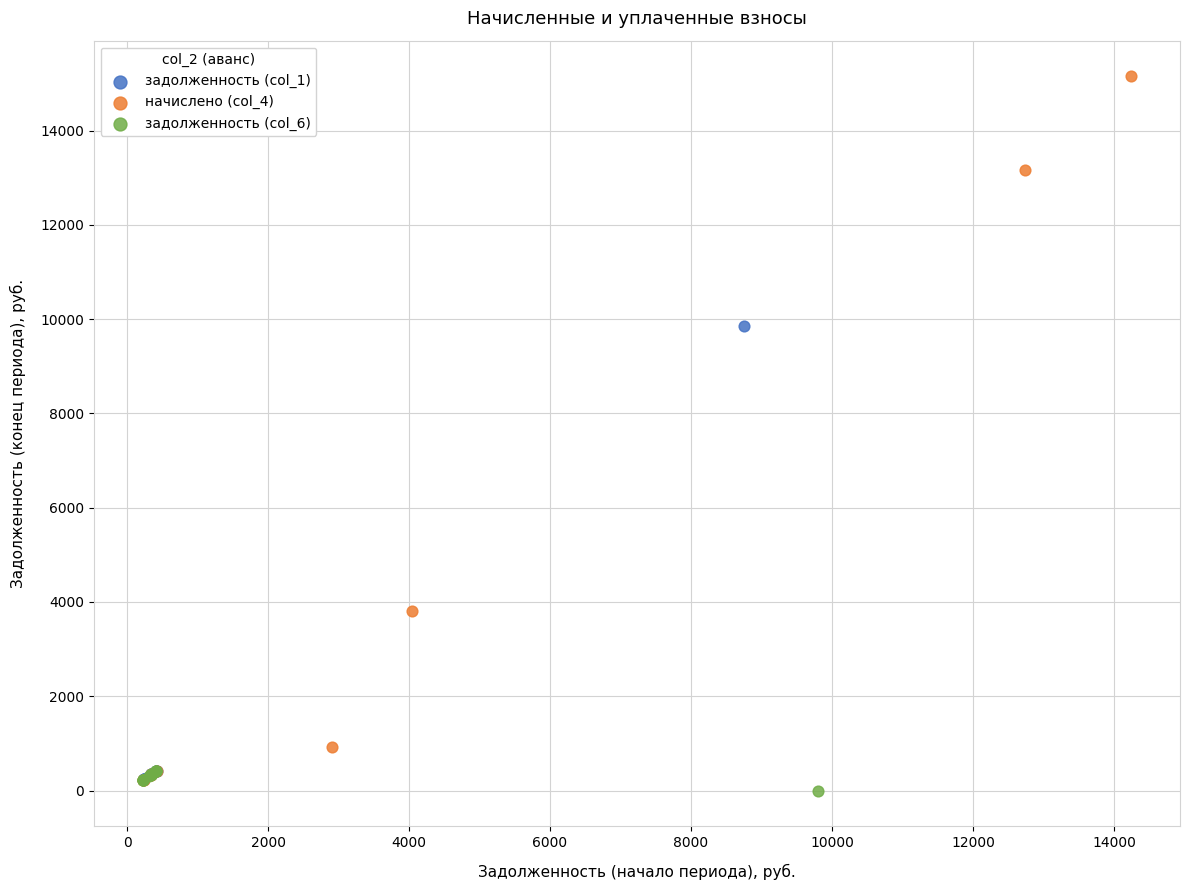

What are all the series names shown in the legend?

задолженность (col_1), начислено (col_4), задолженность (col_6)